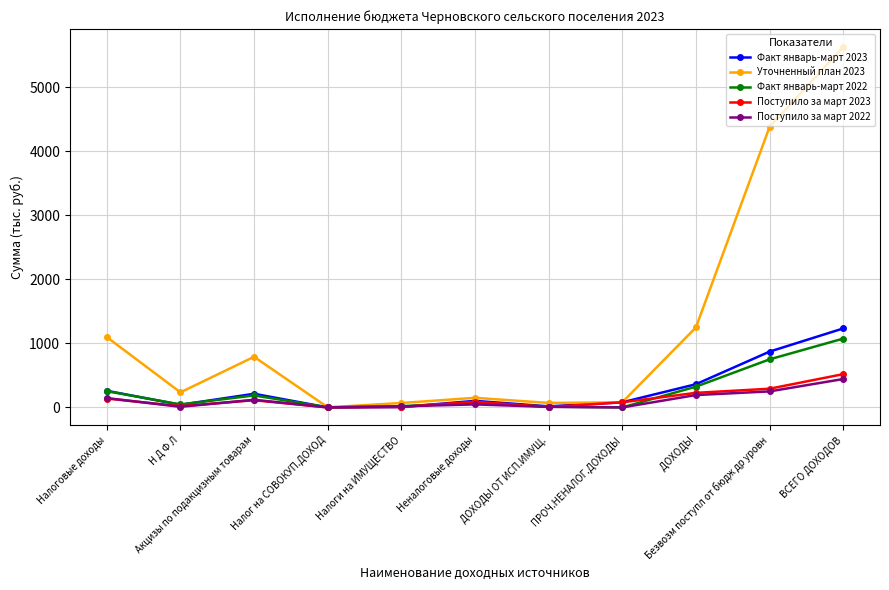

How many data points in Поступило за март 2023 are above 88?

6